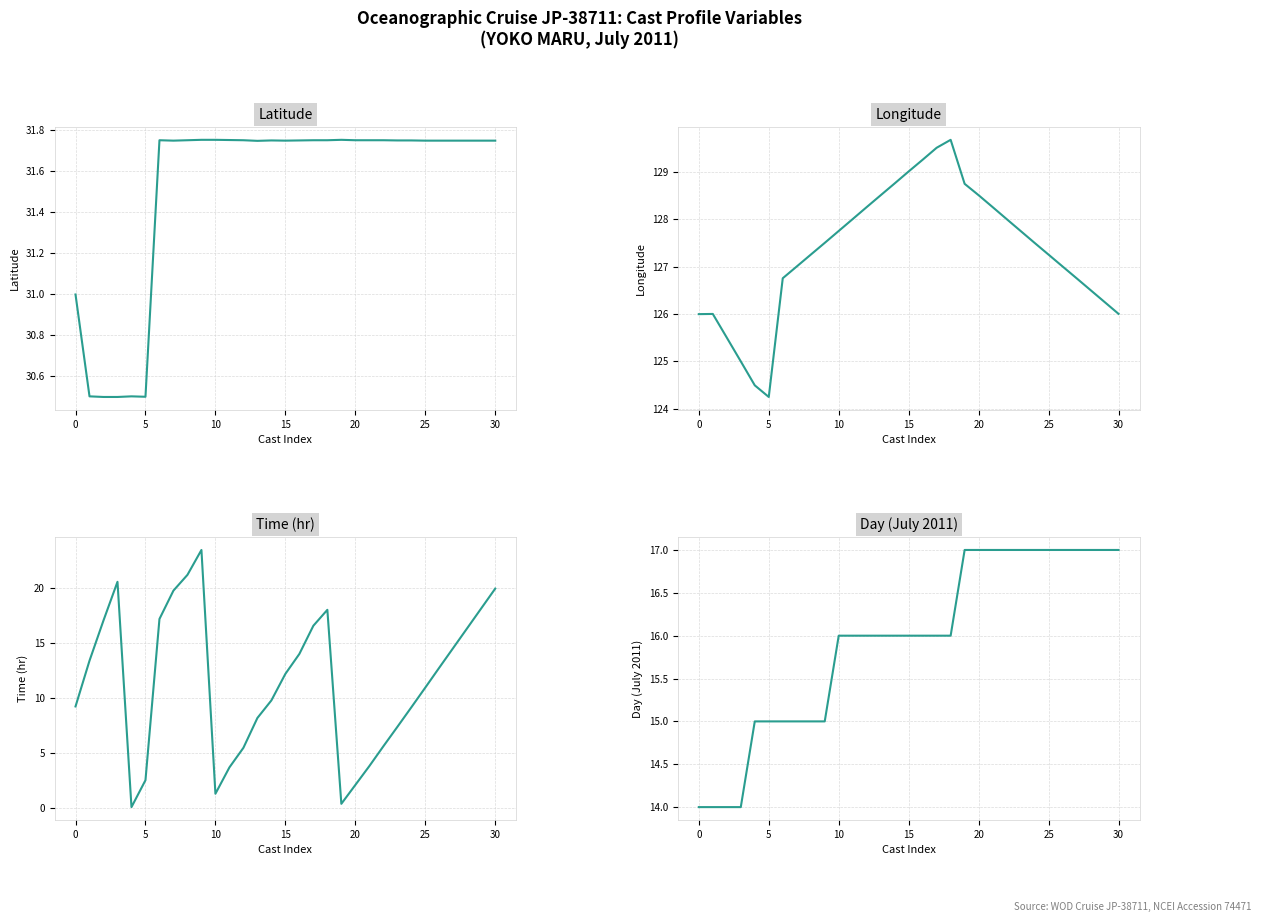

How many lines are shown in the chart?

4